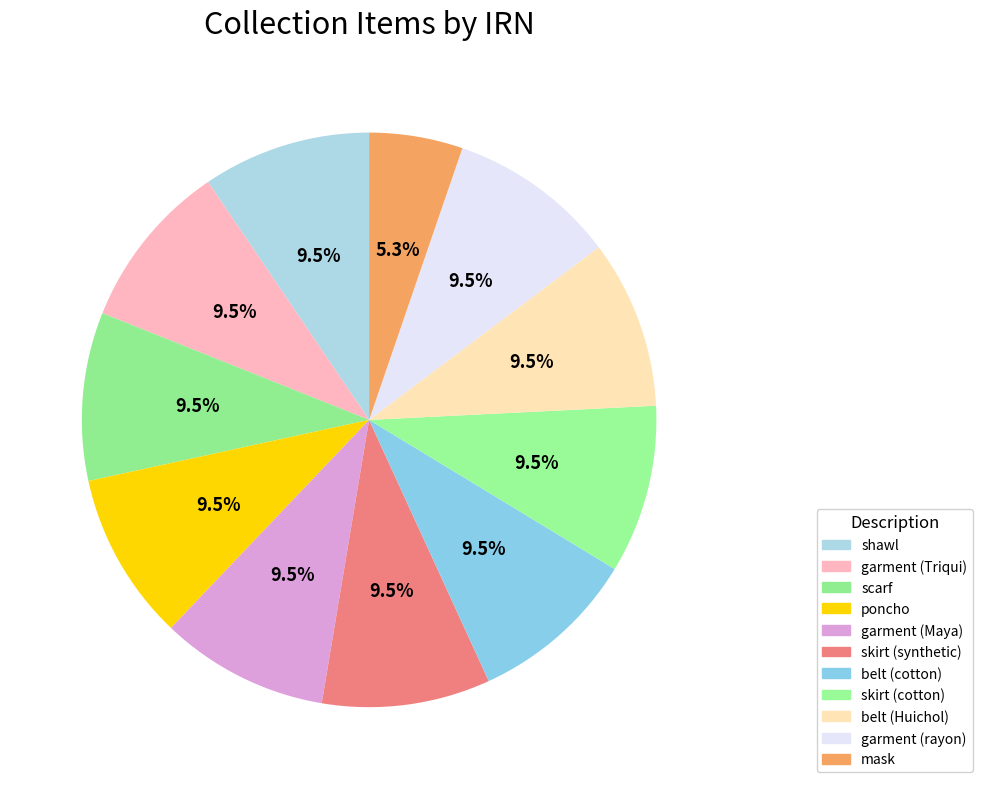

To the nearest percent, what portion does belt (Huichol) represent?

9%